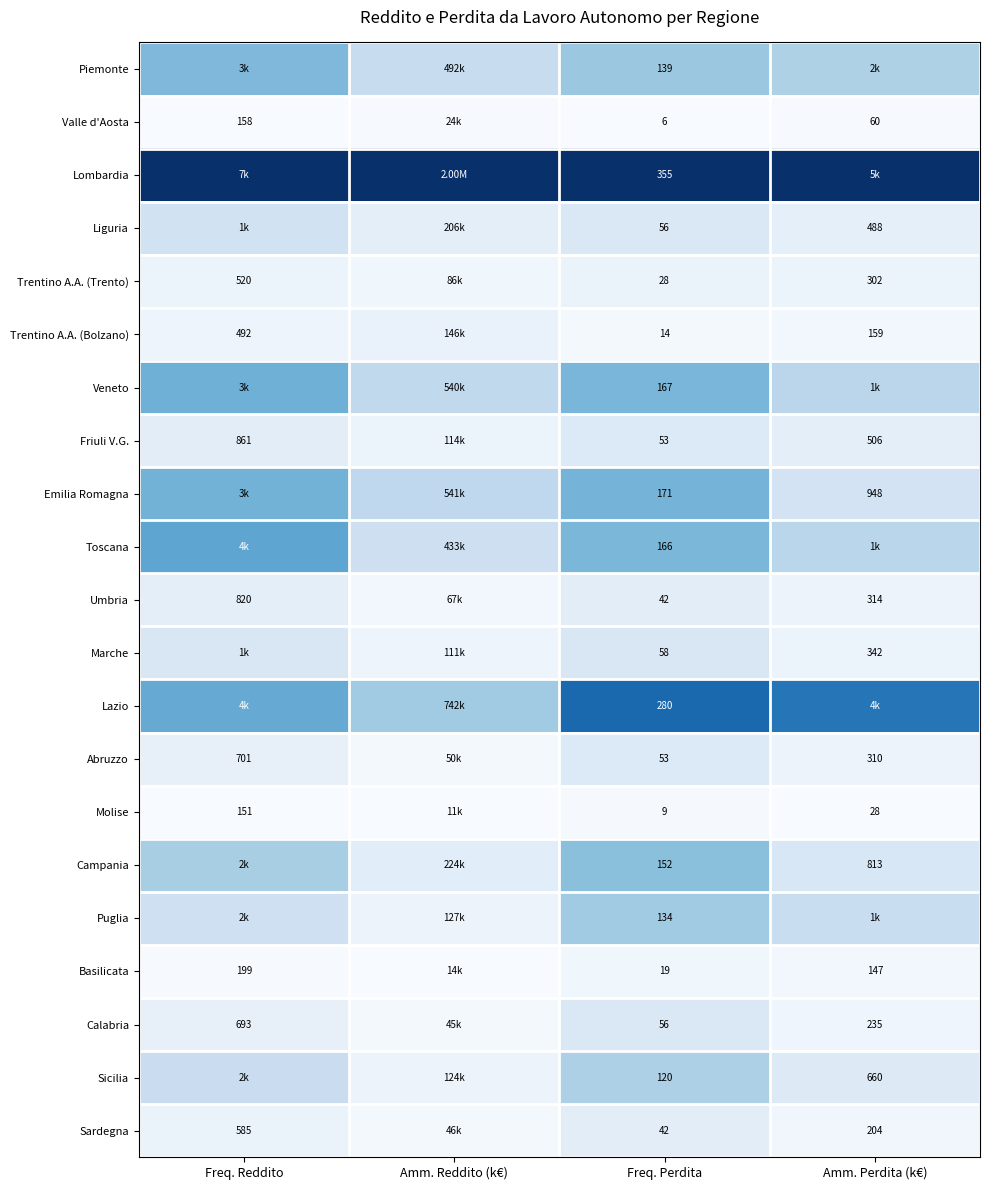

Is the value of Campania at Freq. Perdita greater than the value of Veneto at Freq. Perdita?

No